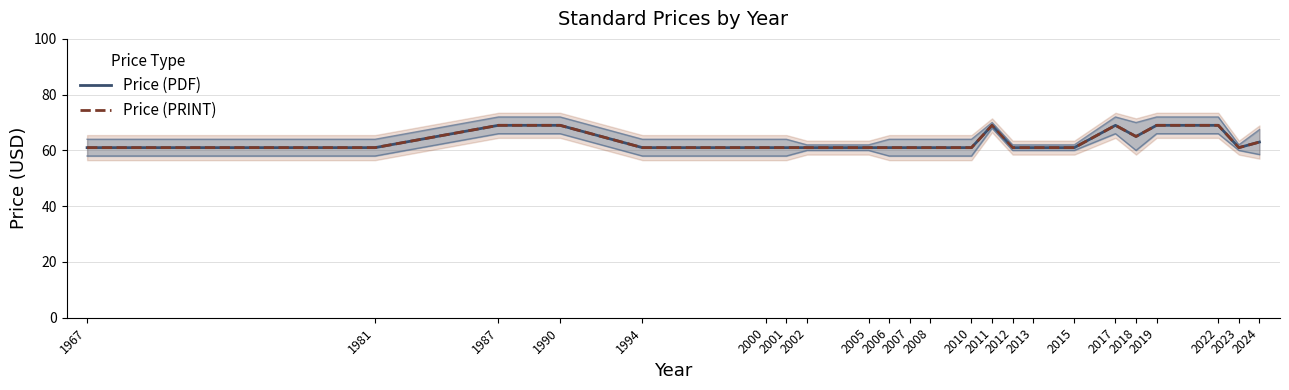

What is the value of the Price (PDF) point at the 9th from the left?

61